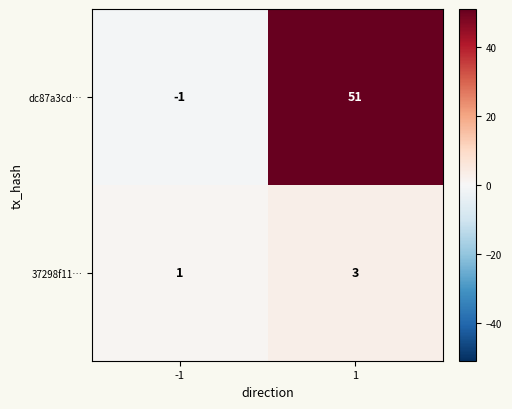

Which series has the largest total across all categories?

dc87a3cd…